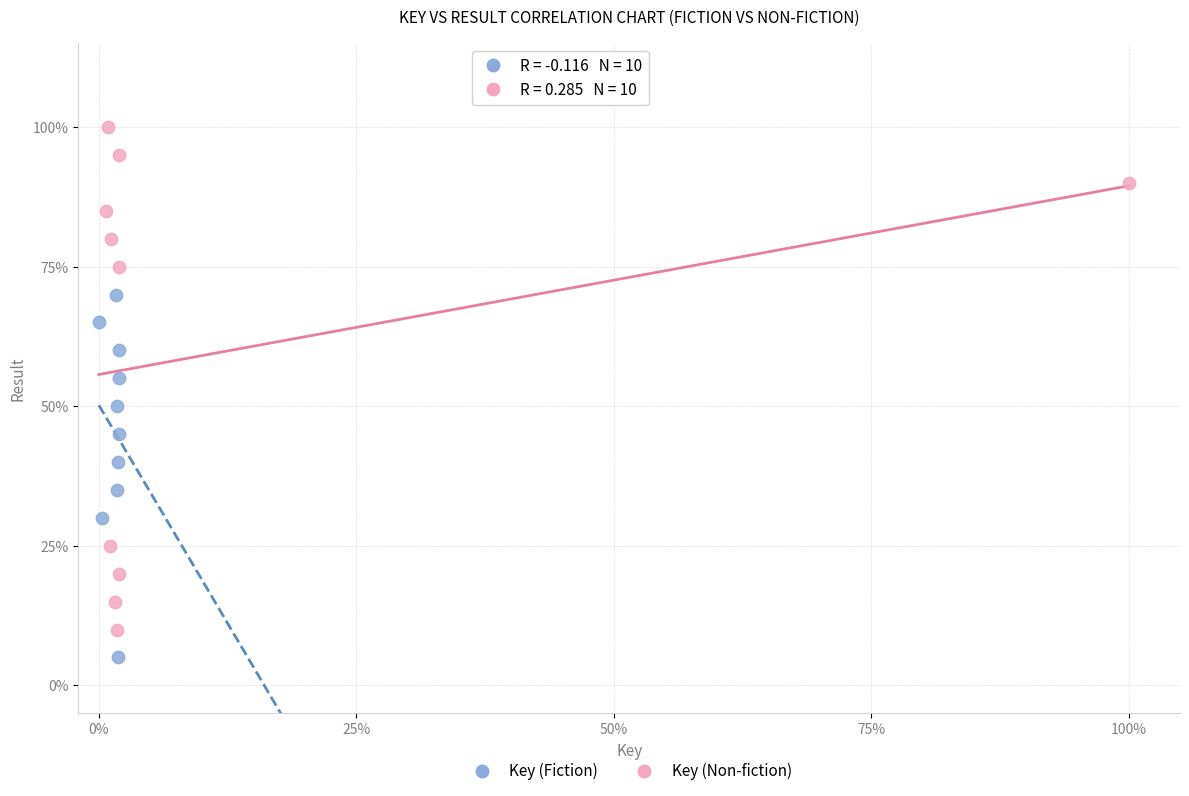

What are all the series names shown in the legend?

Key (Fiction), Key (Non-fiction)